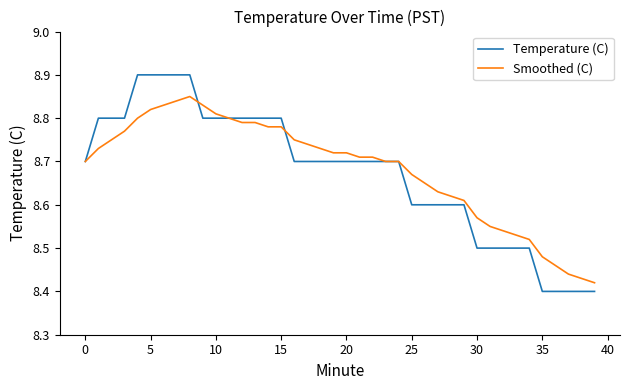

List the series in order of their peak value, highest first.

Temperature (C), Smoothed (C)